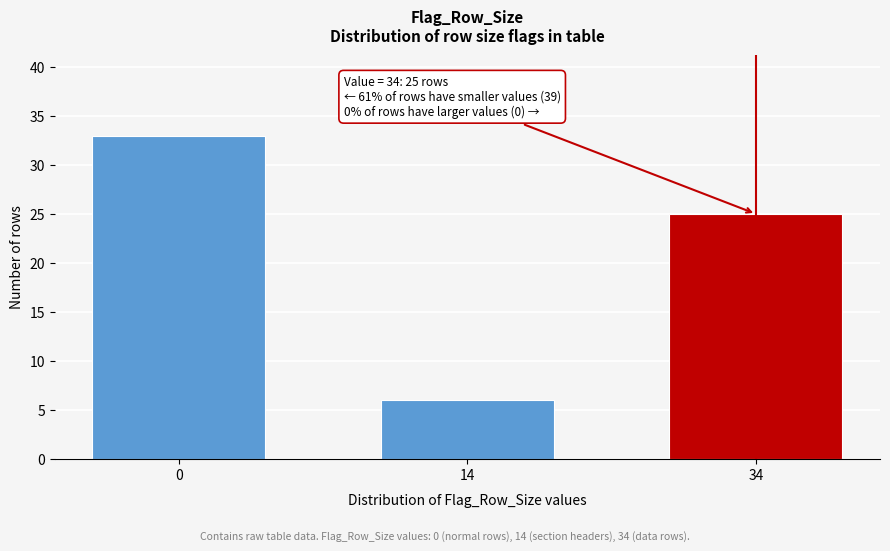

Reading left to right, transcribe all the data shown in this chart.

0=33	14=6	34=25